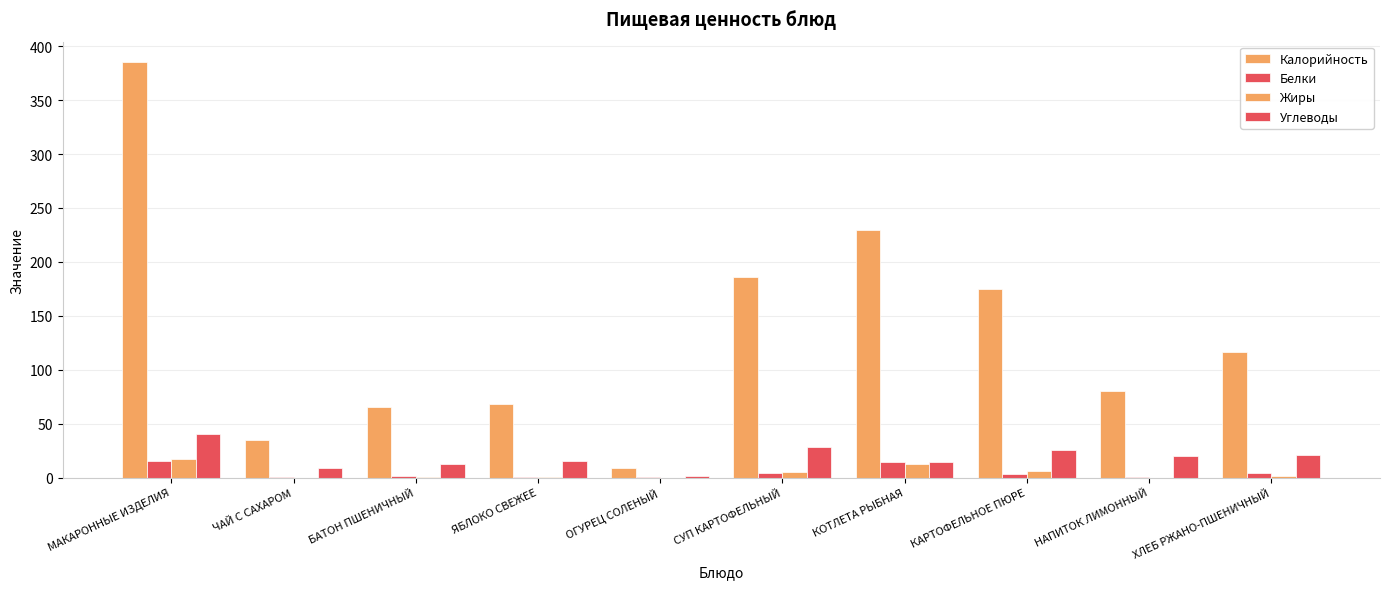

Count the number of categories in the chart.

10